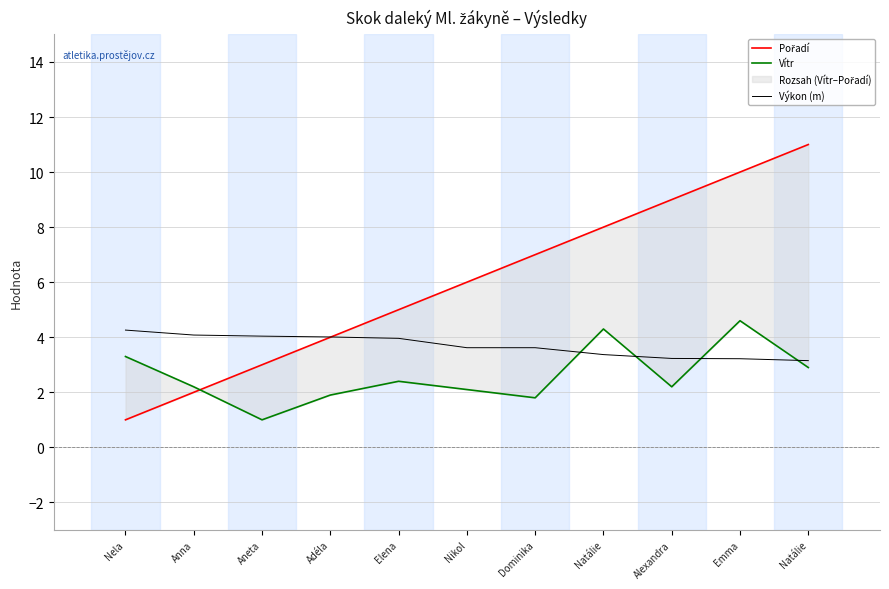

Which category has the highest value in the Vítr series?

Emma